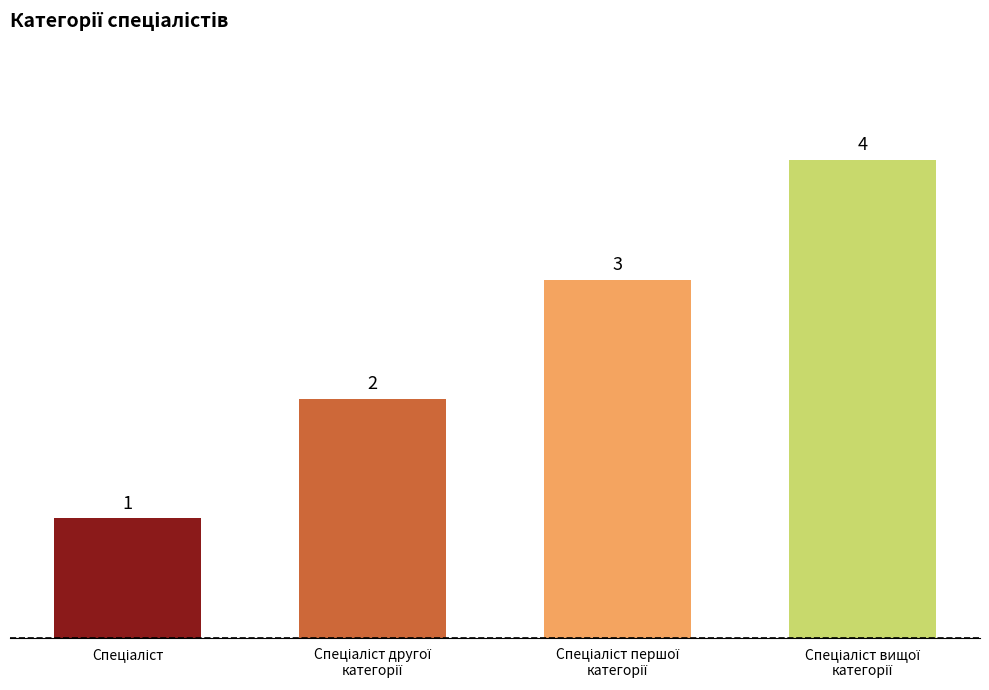

How many values are between 2 and 4?

3